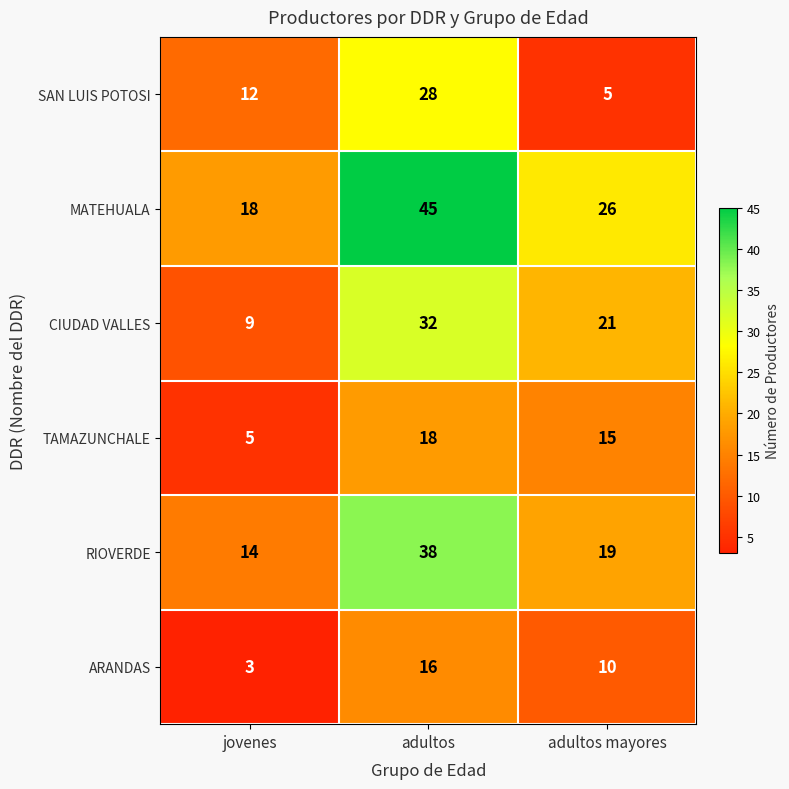

What is the difference between the SAN LUIS POTOSI values at adultos mayores and jovenes?

7